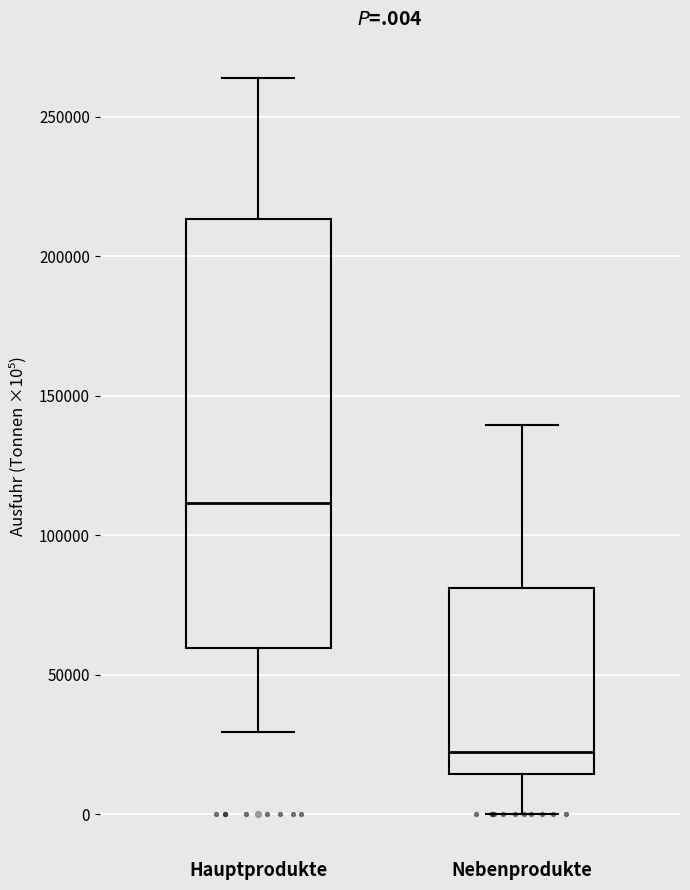

Reading left to right, transcribe this box plot: for each box, give where its median line is, the range the box spans, and where its two whiskers end, as read against the y-axis. The values are not printed on the chart, so give them approximately, as read against the axis.

Hauptprodukte: median 110000, box 60000 to 215000, whiskers 30000 to 265000
Nebenprodukte: median 25000, box 15000 to 80000, whiskers 0 to 140000